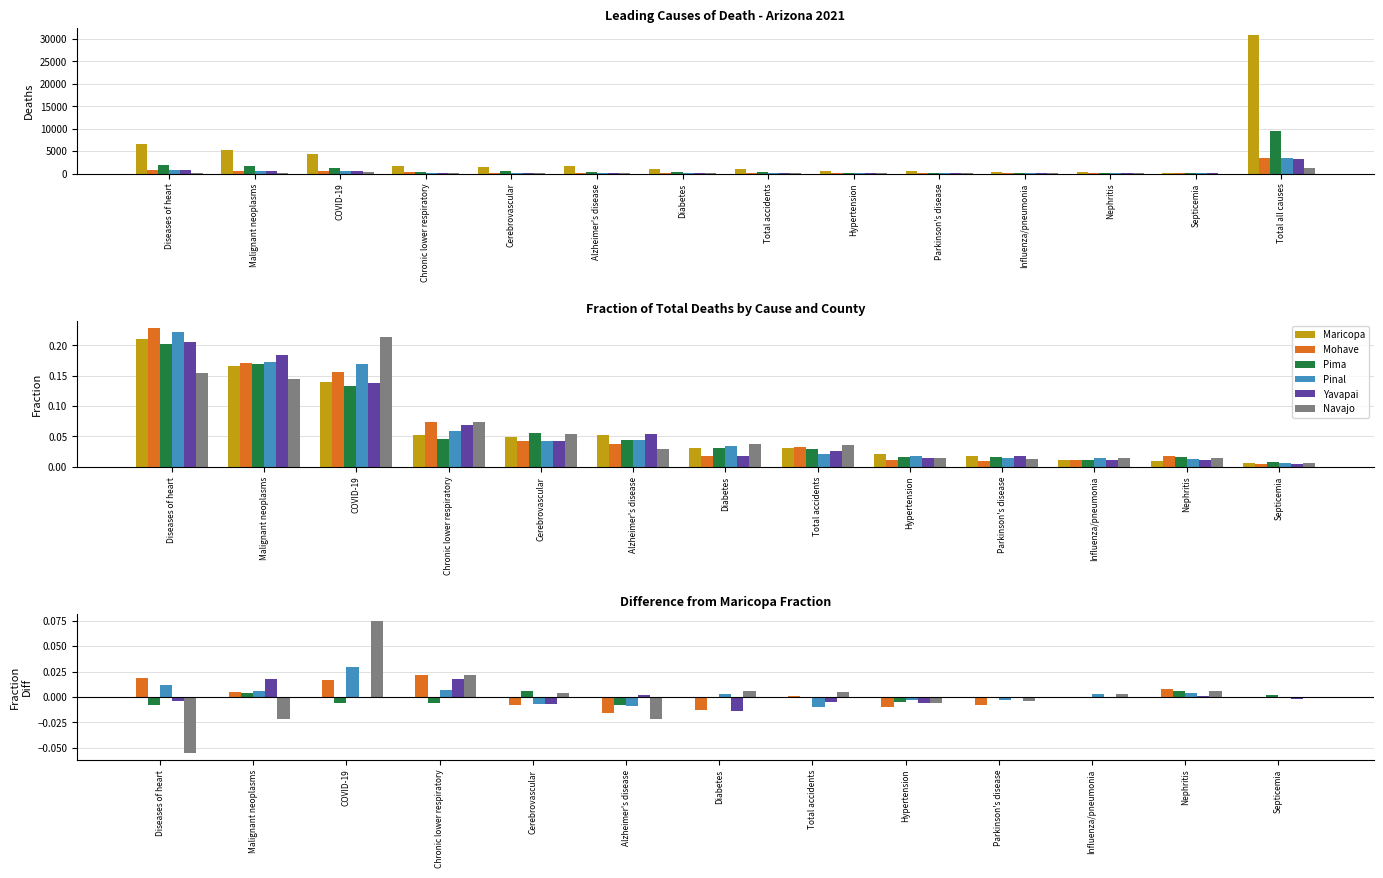

The Mohave series shows 0.0 at Chronic lower respiratory. True or false?

True